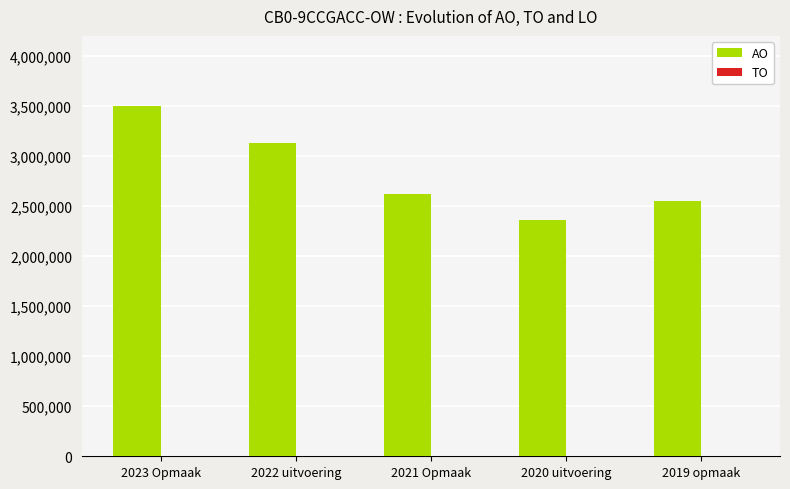

What is the difference between the maximum and minimum values?

1136162